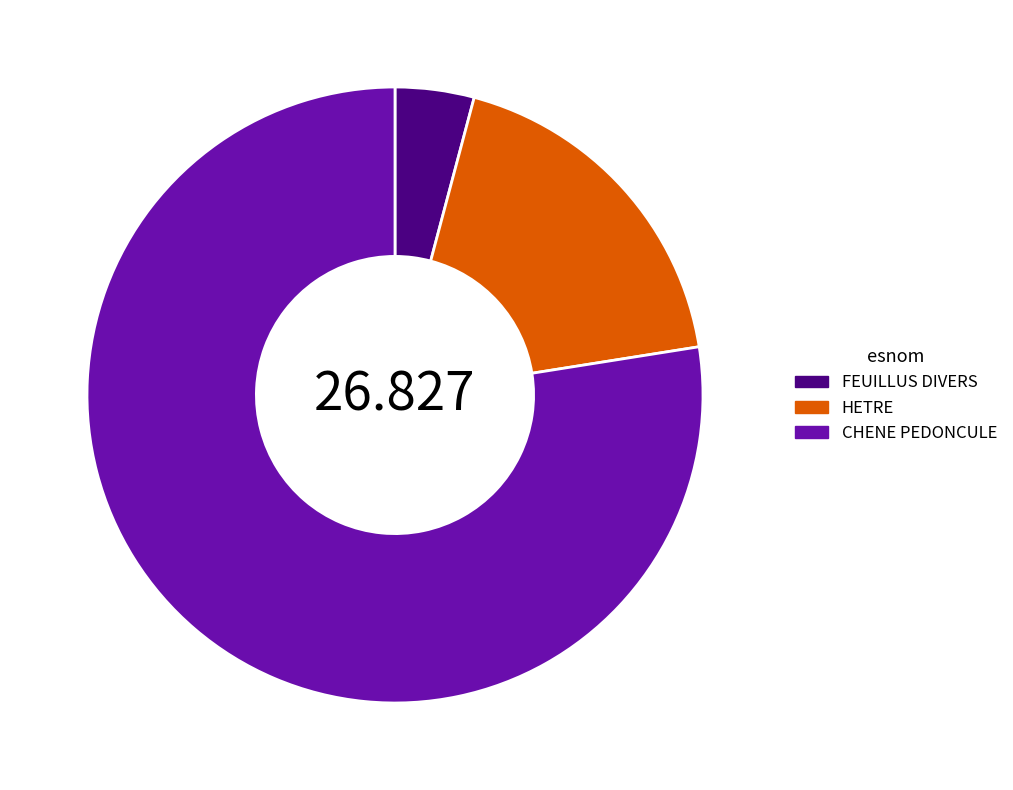

Between CHENE PEDONCULE and FEUILLUS DIVERS, which is larger?

CHENE PEDONCULE